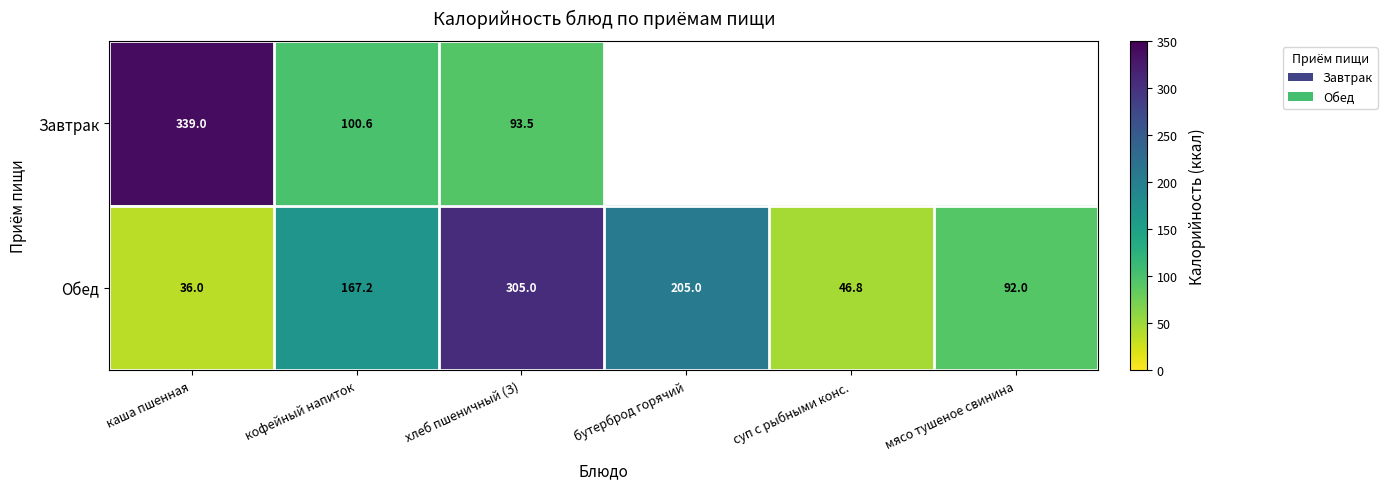

What is the difference between the Завтрак values at хлеб пшеничный (З) and кофейный напиток?

7.1